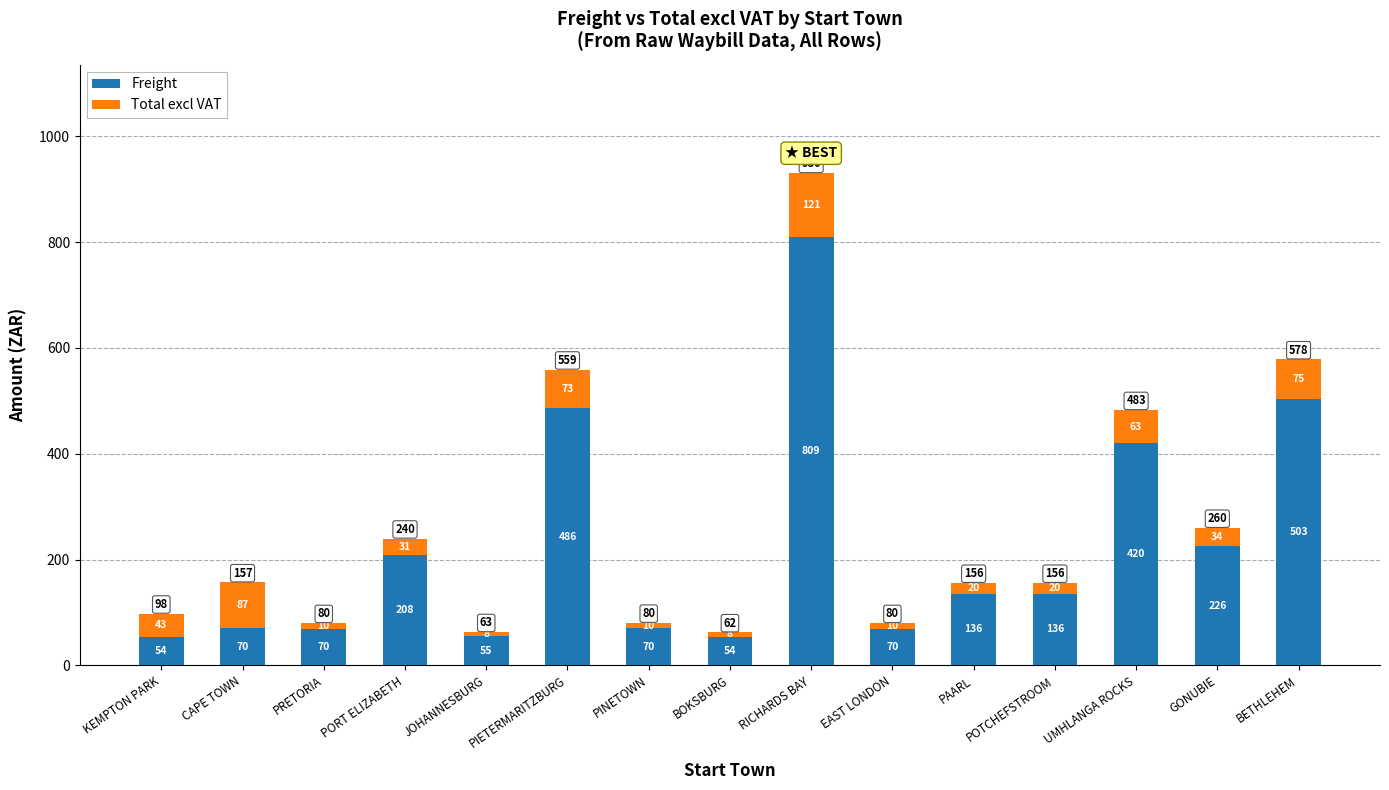

What are all the series names shown in the legend?

Freight, Total excl VAT